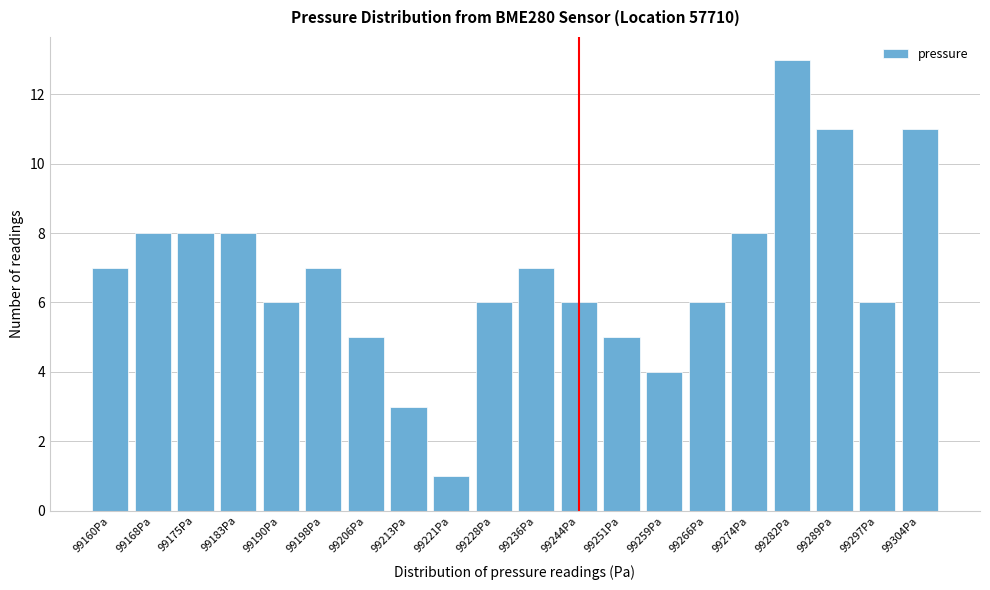

Reading right to left, transcribe all the data shown in this chart.

99304Pa=11	99297Pa=6	99289Pa=11	99282Pa=13	99274Pa=8	99266Pa=6	99259Pa=4	99251Pa=5	99244Pa=6	99236Pa=7	99228Pa=6	99221Pa=1	99213Pa=3	99206Pa=5	99198Pa=7	99190Pa=6	99183Pa=8	99175Pa=8	99168Pa=8	99160Pa=7